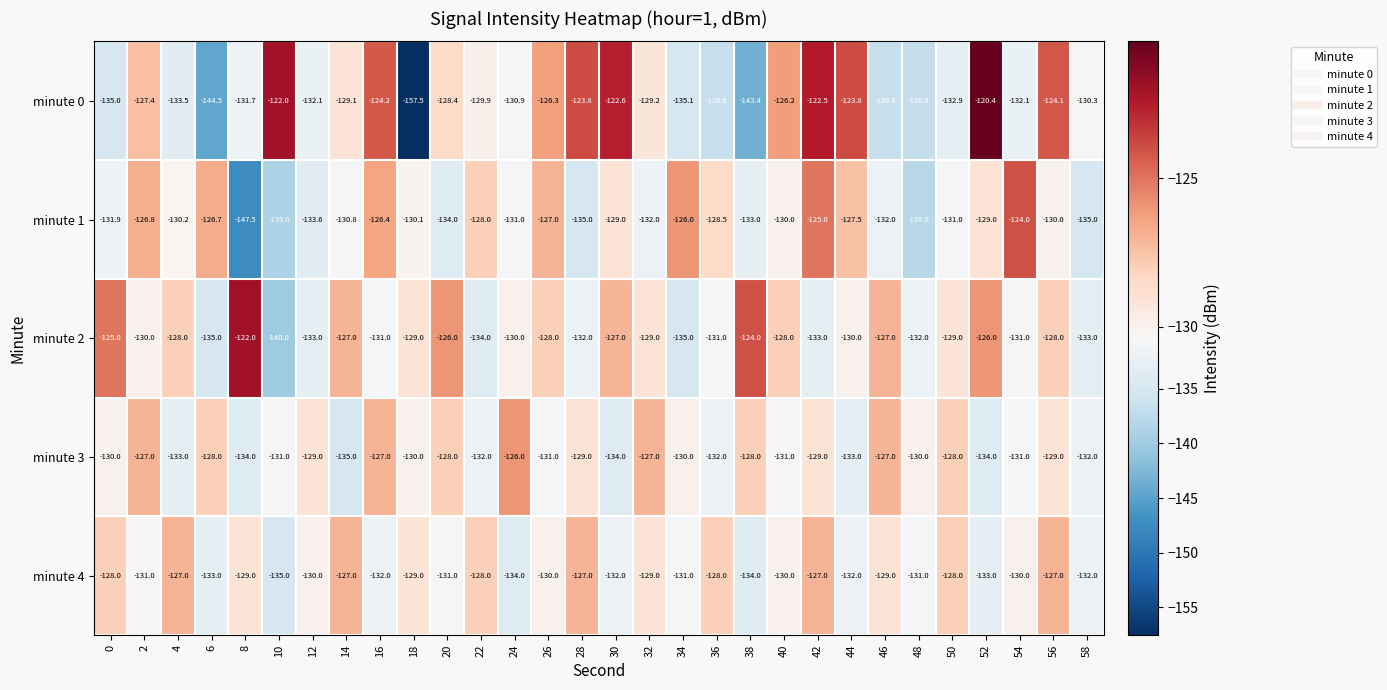

What is the difference between the maximum and minimum values in the minute 3 series?

9.0